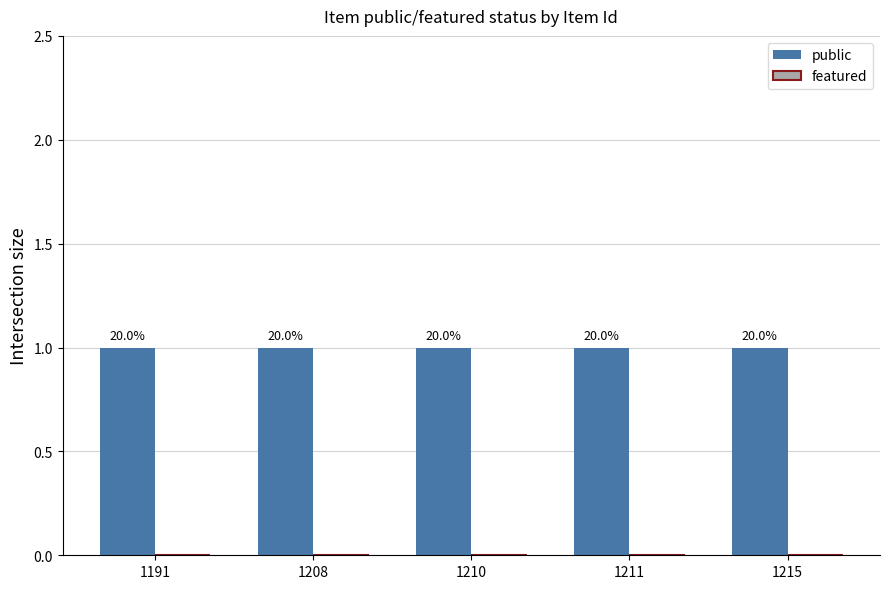

Between 1210 and 1215, which is larger?

1210